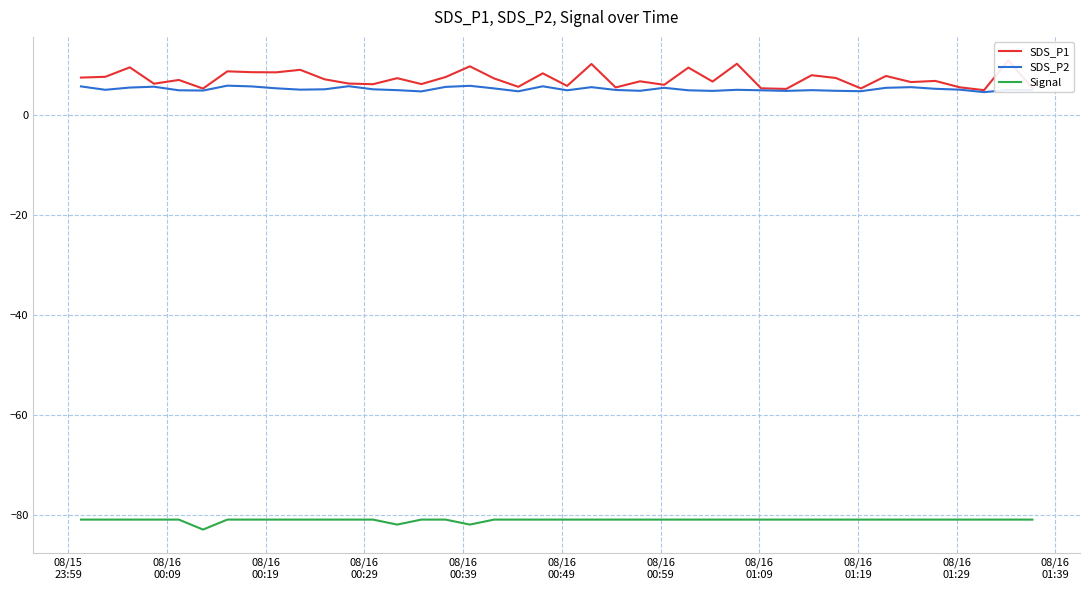

True or false: Signal and SDS_P2 cross at least once.

False